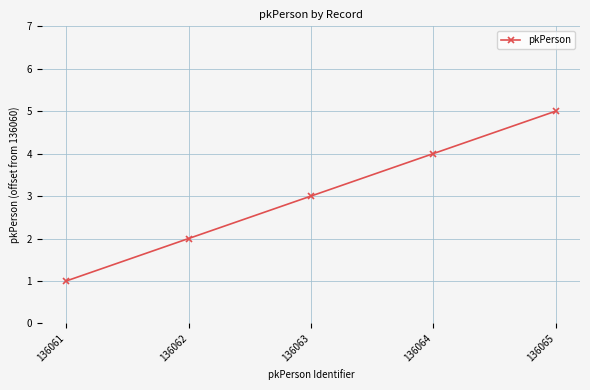

Approximately how many times larger is the value at 136062 compared to 136065?

0.4